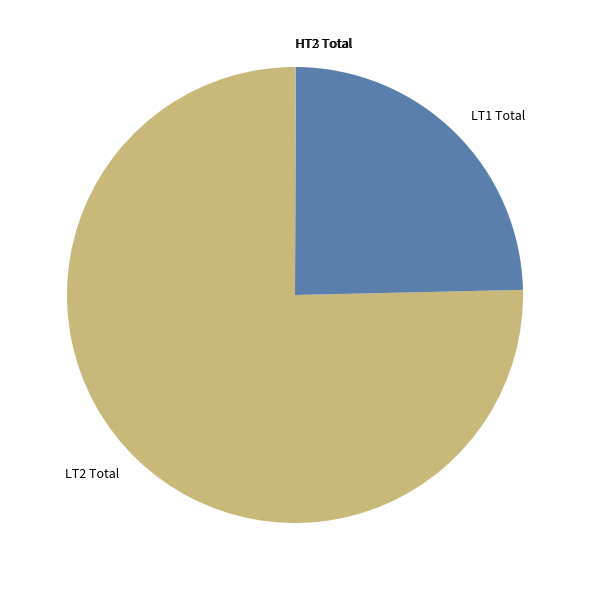

Does LT2 Total account for over 50% of the chart?

Yes